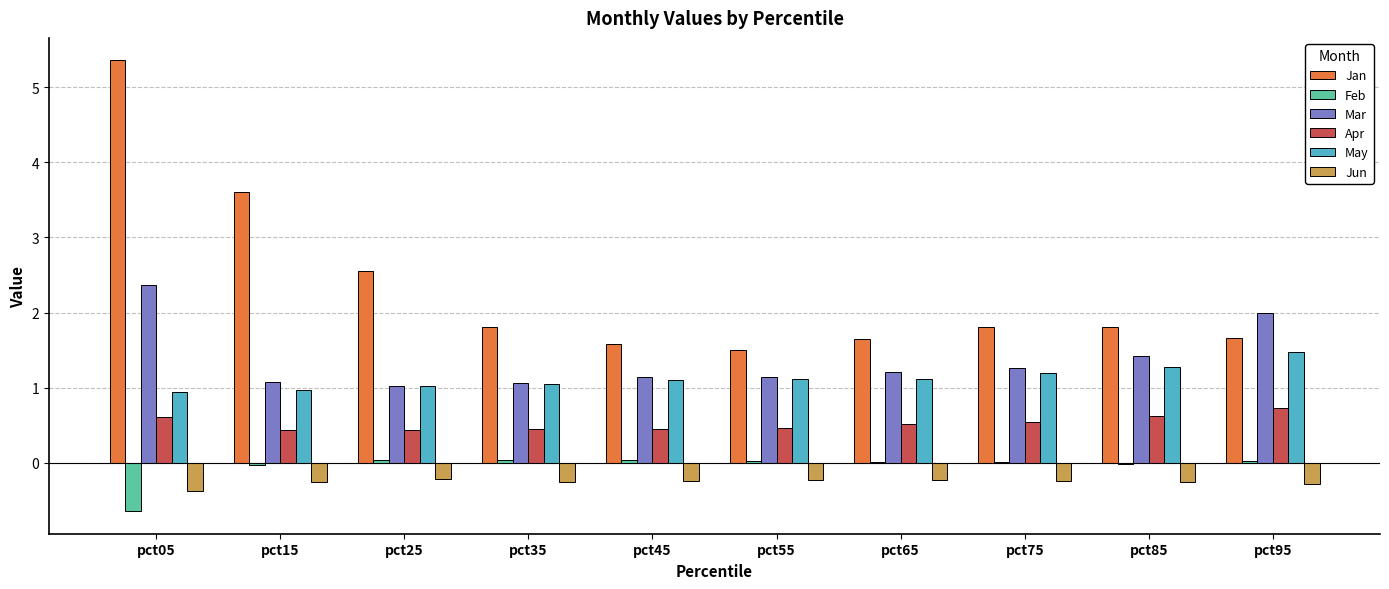

Which series has the widest spread of values?

Jan